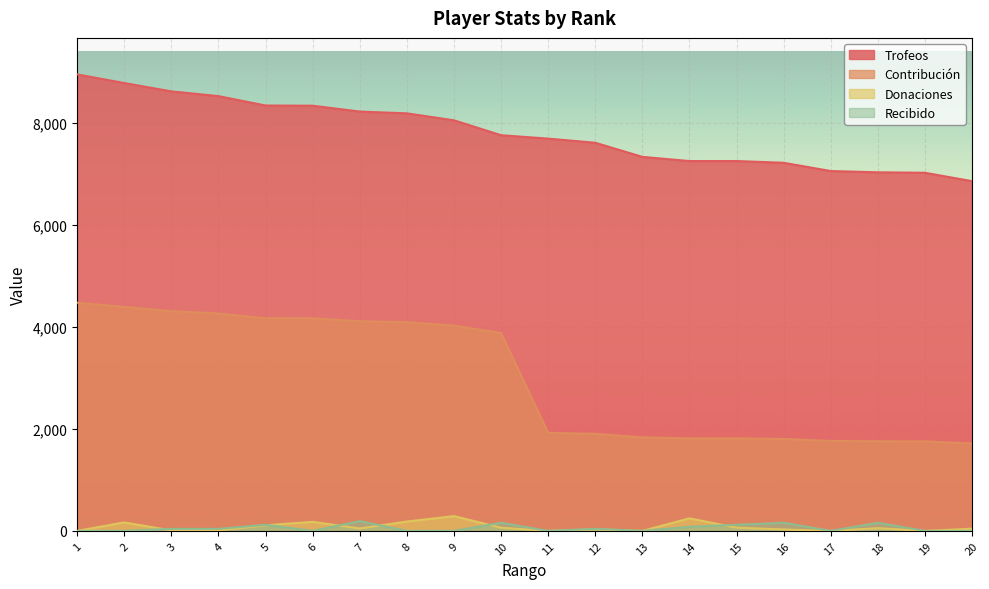

True or false: Contribución and Trofeos cross at least once.

False